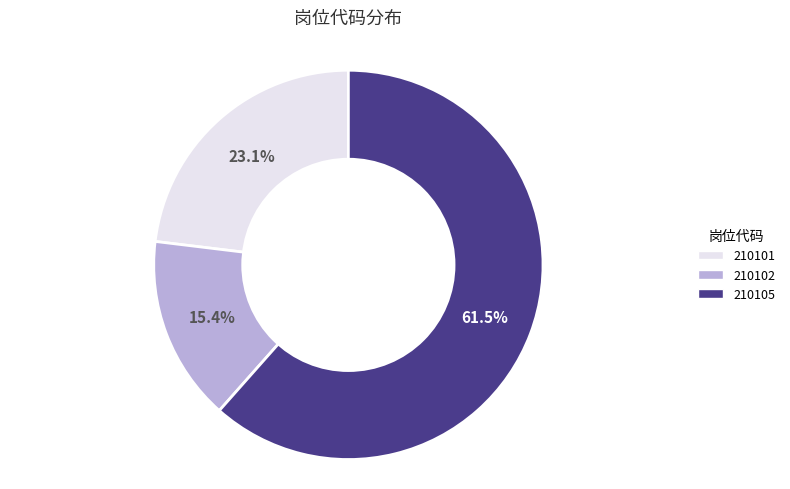

Between 210102 and 210101, which is larger?

210101